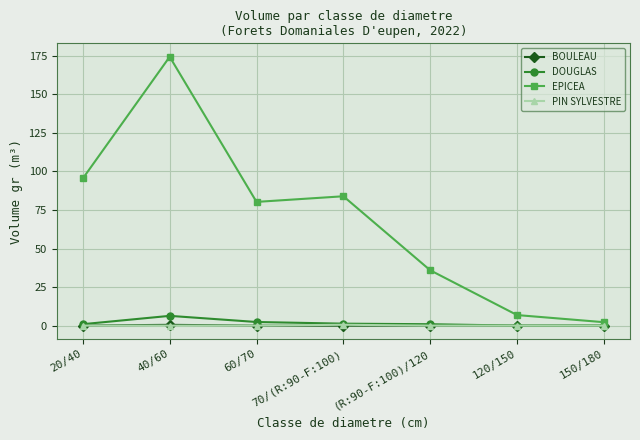

In EPICEA, how many points are higher than both neighbors (excluding endpoints)?

2